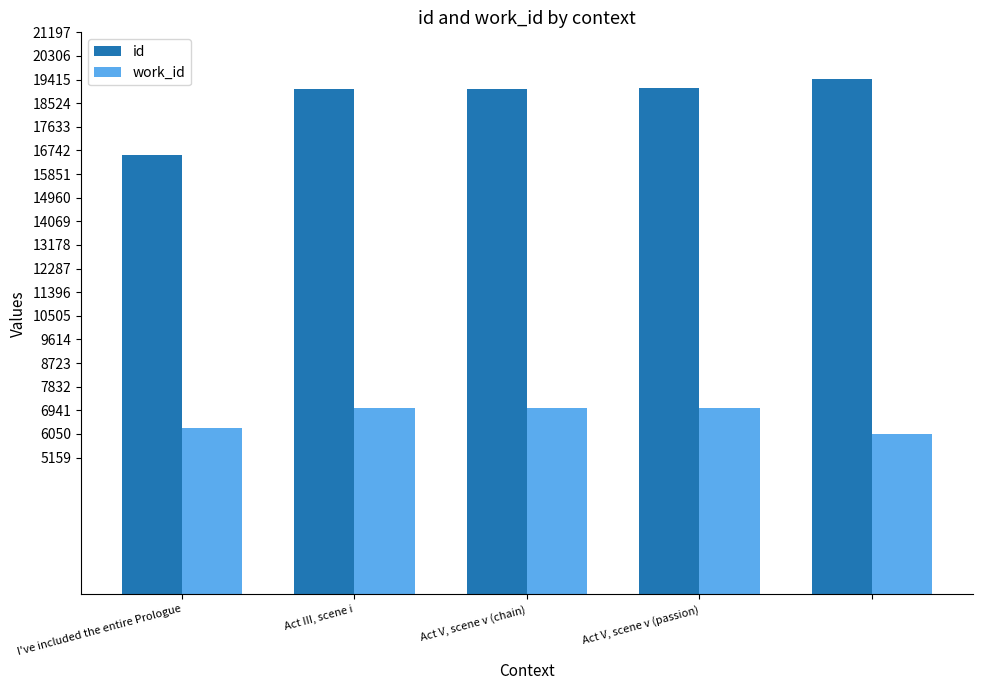

Which series has the widest spread of values?

id